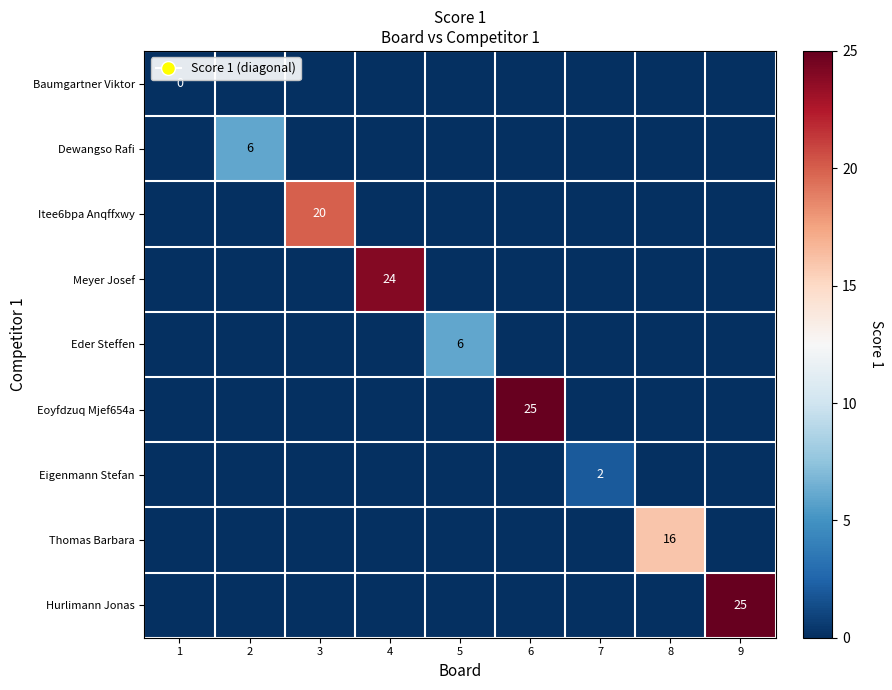

The Itee6bpa Anqffxwy series shows 20 at 3. True or false?

True